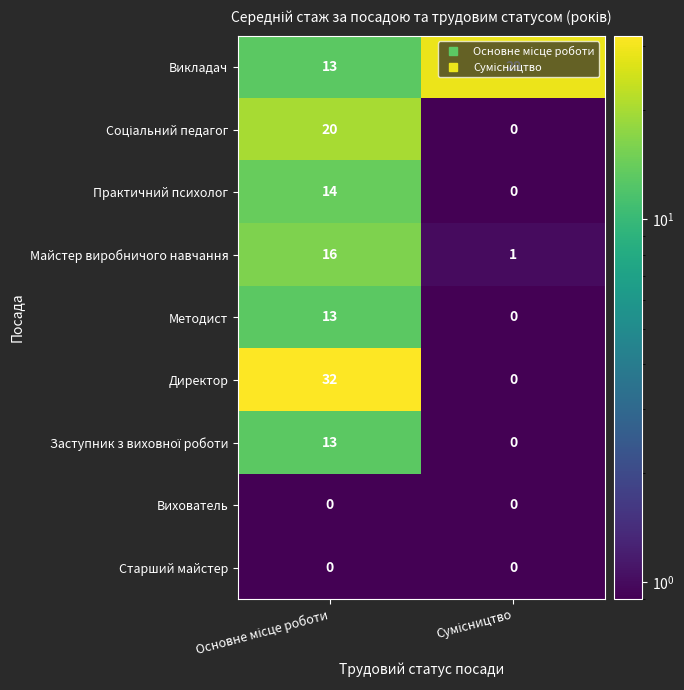

Which series has the largest total across all categories?

Викладач